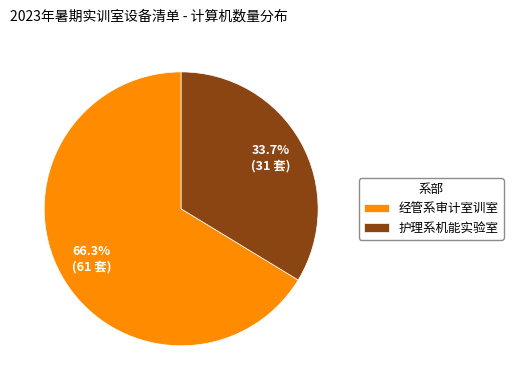

What portion of the pie excludes 护理系机能实验室?

66.3%